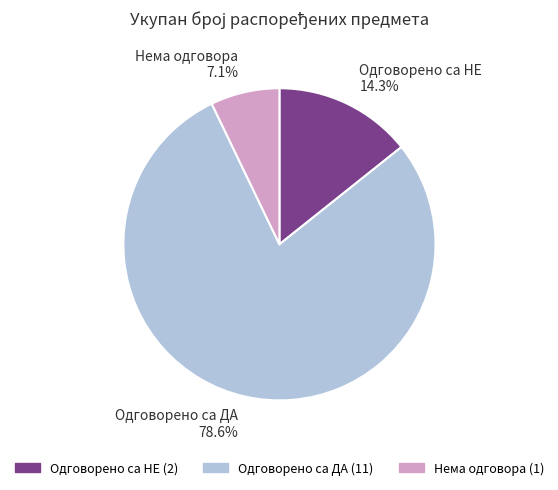

What is the total percentage of Одговорено са НЕ and Одговорено са ДА?

92.9%